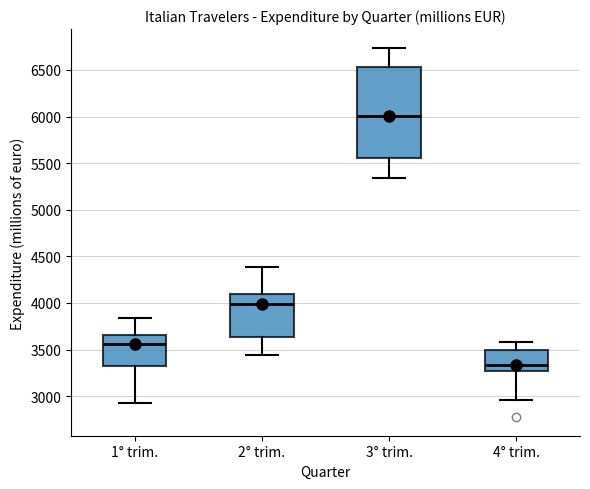

Which box has the lowest median line?

4° trim.